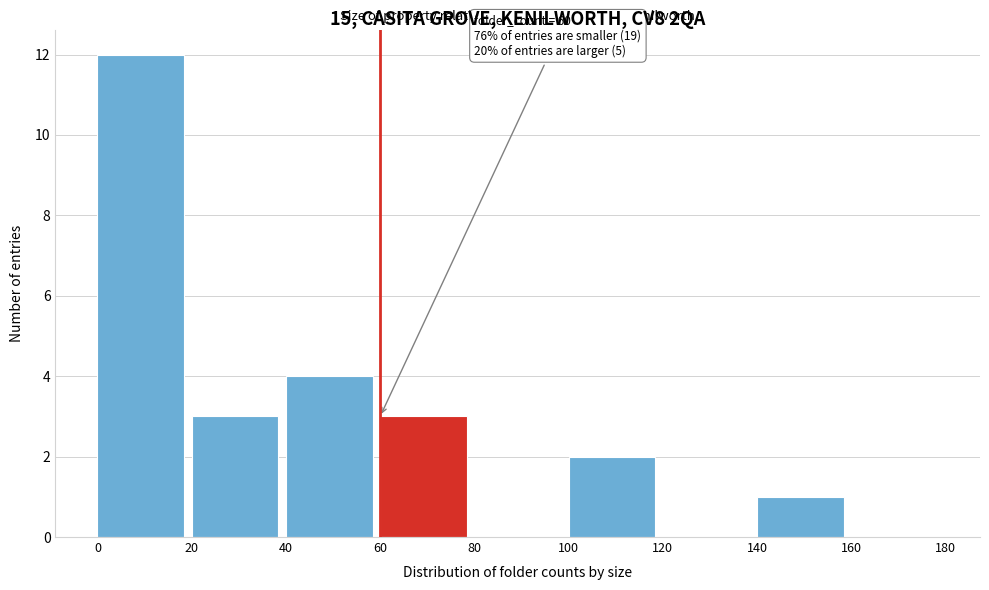

Over which range of the x-axis is the bar tallest?

0 to 20